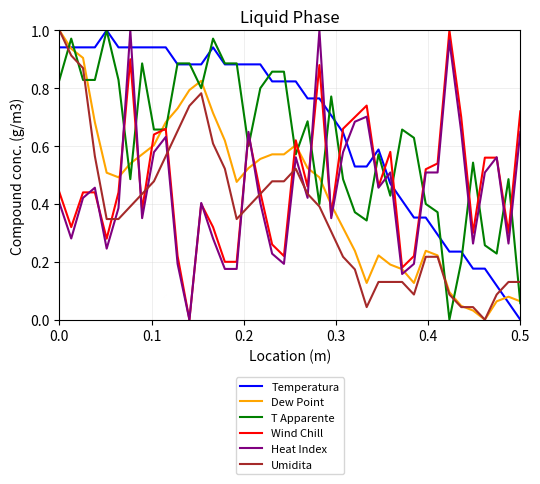

Which series has the largest total across all categories?

Temperatura